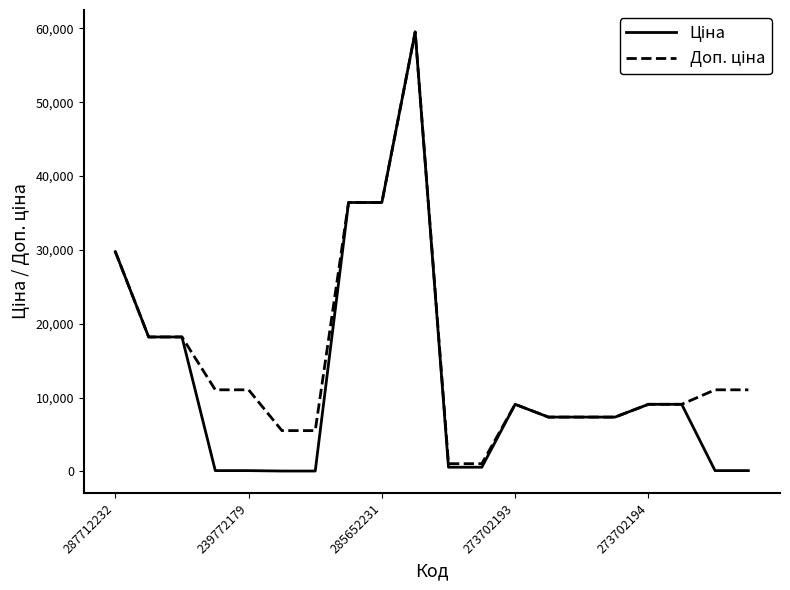

Which category has the lowest value in the Доп. ціна series?

10